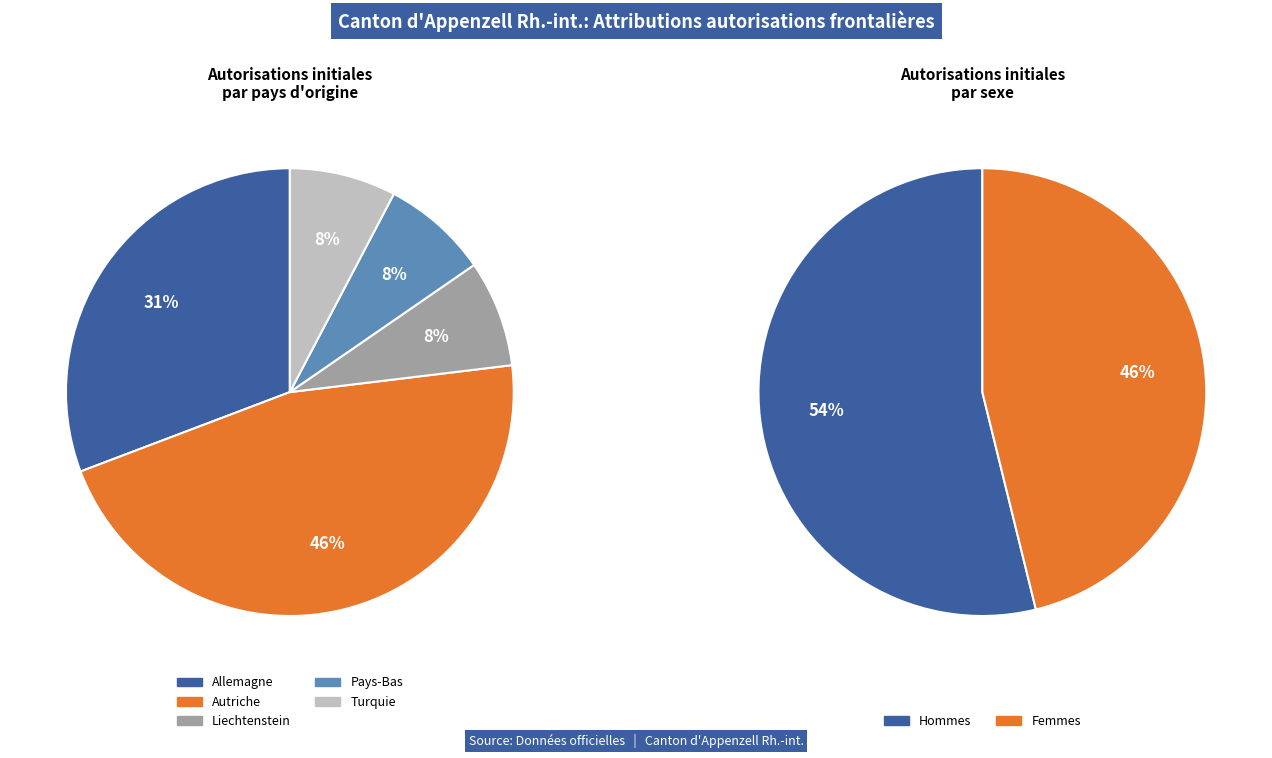

Is there a majority slice in this chart?

No